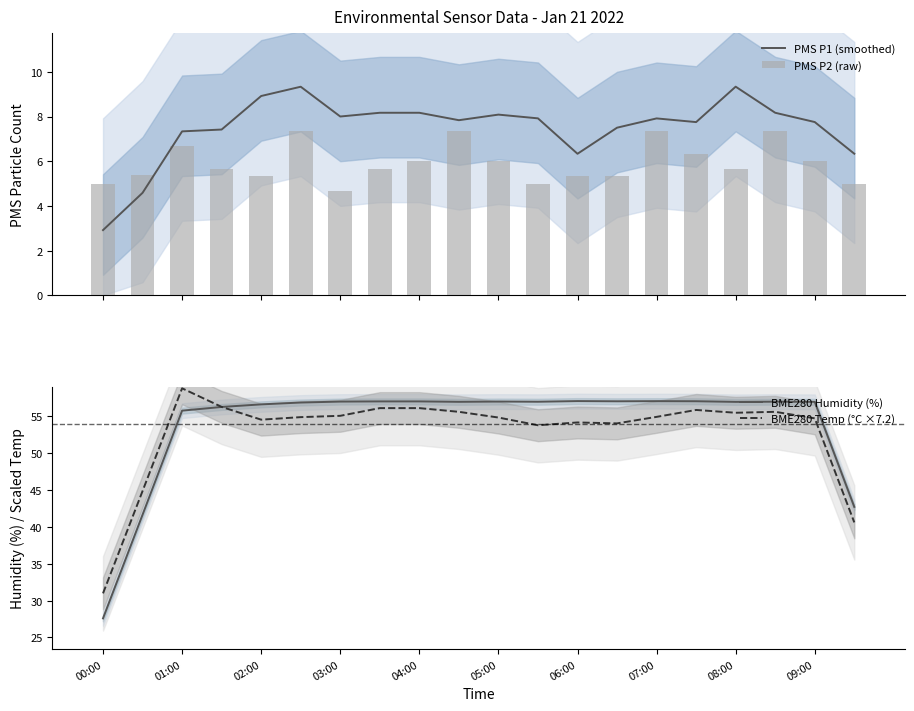

Reading right to left, list all the values displayed in this chart.

PMS P1 (smoothed): 6.3	7.8	8.2	9.3	7.8	7.9	7.5	6.3	7.9	8.1	7.8	8.2	8.2	8.0	9.3	8.9	7.4	7.3	4.6	2.9
PMS P2 (raw): 5.0	6.0	7.3	5.7	6.3	7.3	5.3	5.3	5.0	6.0	7.3	6.0	5.7	4.7	7.3	5.3	5.7	6.7	5.4	5.0
BME280 Humidity (%): 42.7	56.9	56.9	56.9	57.0	57.0	57.0	57.0	56.9	57.0	56.9	57.0	57.0	57.0	56.8	56.6	56.2	55.7	41.6	27.6
BME280 Temp (°C ×7.2): 40.6	54.7	55.6	55.4	55.8	54.9	54.0	54.1	53.7	54.8	55.6	56.1	56.1	55.0	54.8	54.5	56.2	58.8	44.8	31.0